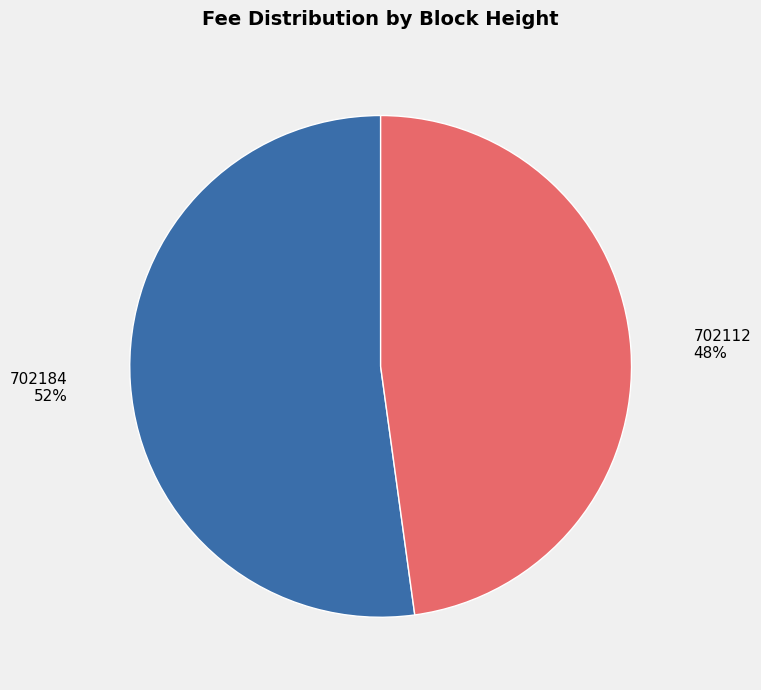

Is there a majority slice in this chart?

Yes